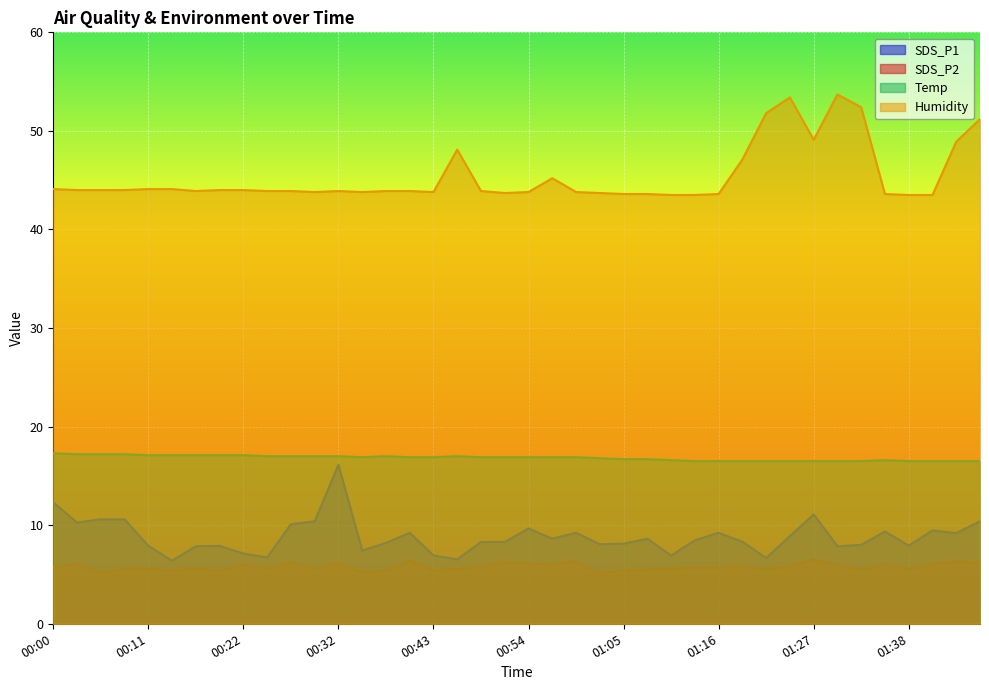

True or false: SDS_P2 and Temp cross at least once.

False